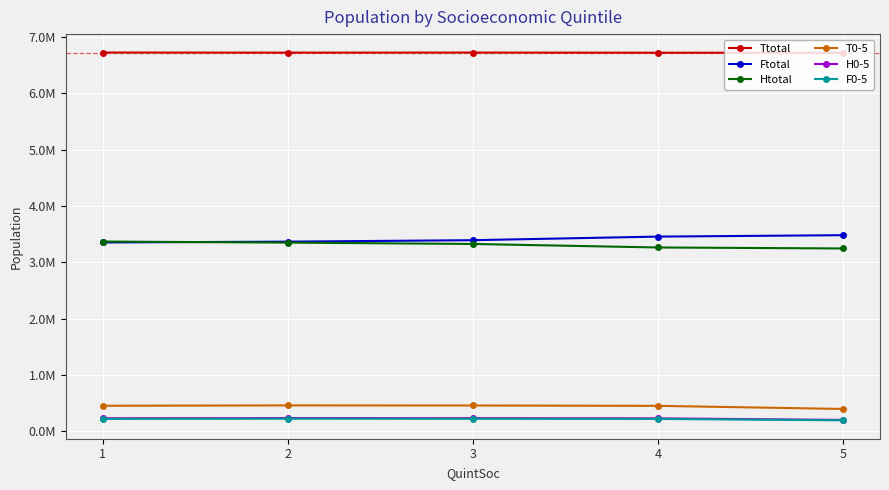

True or false: F0-5 and Ftotal cross at least once.

False